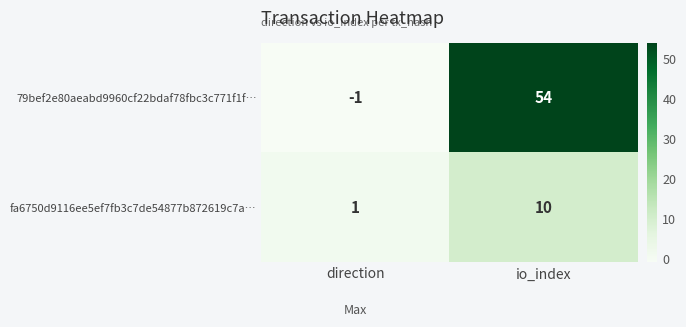

Which category has the highest value across all series?

io_index